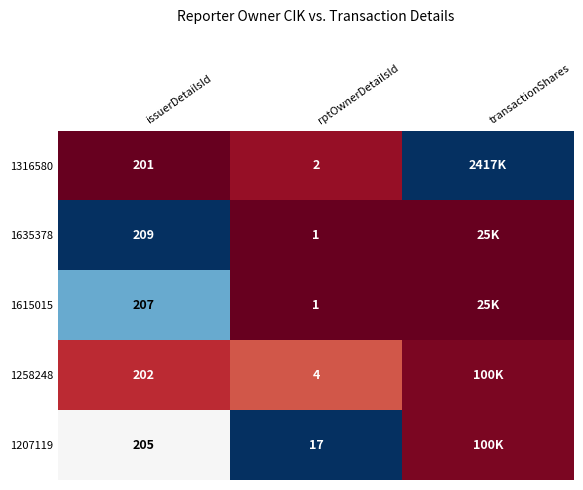

Is the value of 1316580 at issuerDetailsId greater than the value of 1258248 at rptOwnerDetailsId?

Yes